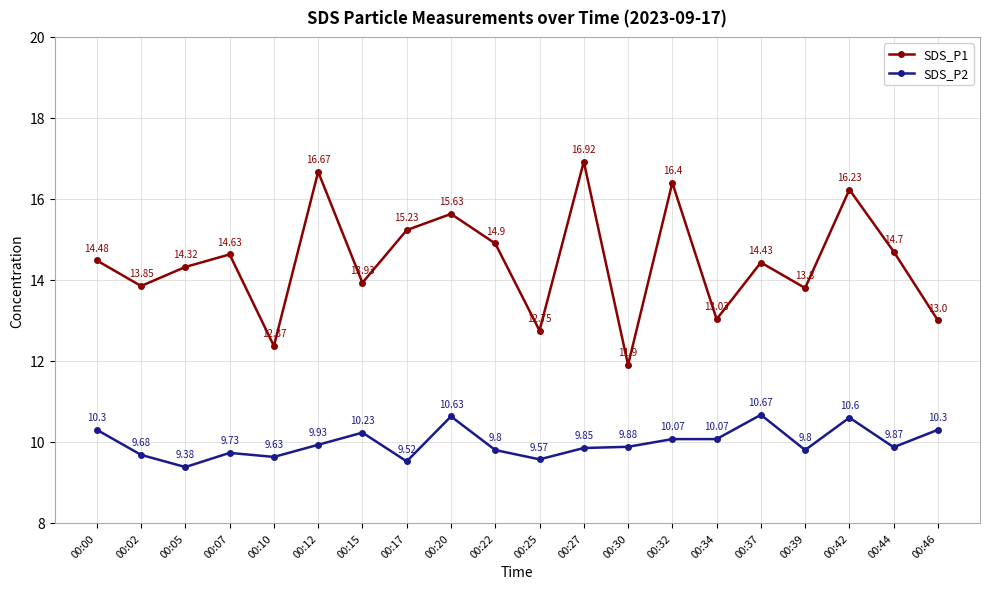

Is it true that SDS_P1 equals 26.2 at 00:20?

False